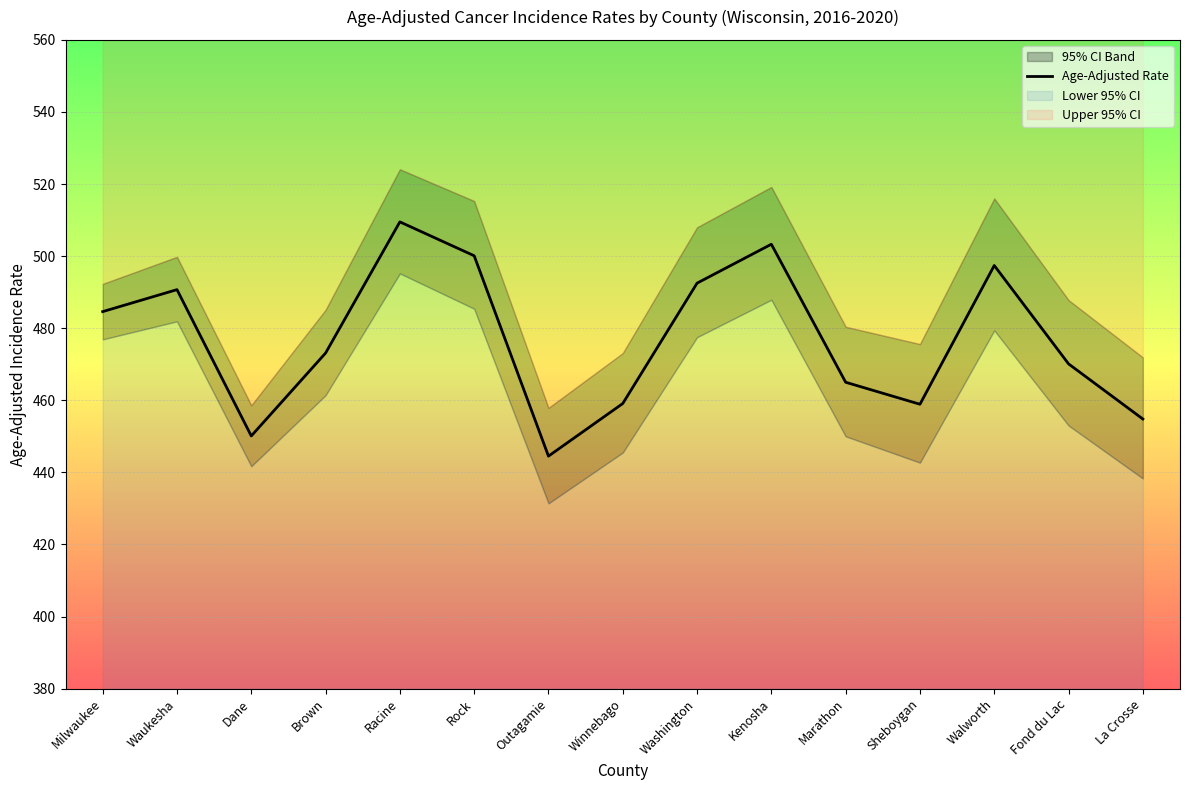

What is the label of the 8th point from the left?

Winnebago